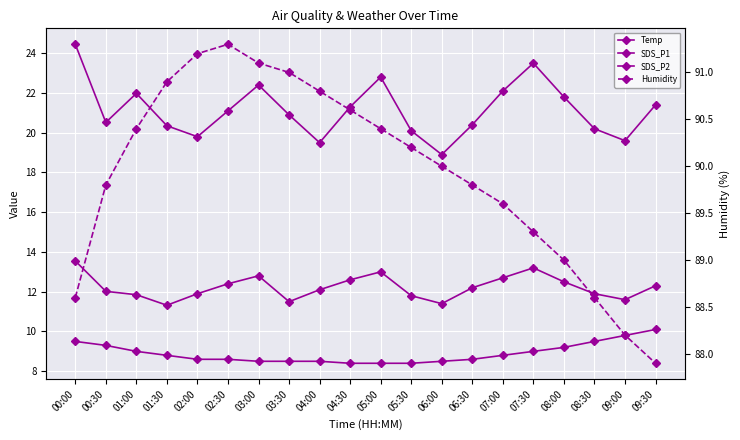

Reading left to right, list all the values displayed in this chart.

Temp: 00:00=9.5	00:30=9.3	01:00=9.0	01:30=8.8	02:00=8.6	02:30=8.6	03:00=8.5	03:30=8.5	04:00=8.5	04:30=8.4	05:00=8.4	05:30=8.4	06:00=8.5	06:30=8.6	07:00=8.8	07:30=9.0	08:00=9.2	08:30=9.5	09:00=9.8	09:30=10.1
SDS_P1: 00:00=24.4	00:30=20.5	01:00=22.0	01:30=20.4	02:00=19.8	02:30=21.1	03:00=22.4	03:30=20.9	04:00=19.5	04:30=21.3	05:00=22.8	05:30=20.1	06:00=18.9	06:30=20.4	07:00=22.1	07:30=23.5	08:00=21.8	08:30=20.2	09:00=19.6	09:30=21.4
SDS_P2: 00:00=13.6	00:30=12.0	01:00=11.8	01:30=11.3	02:00=11.9	02:30=12.4	03:00=12.8	03:30=11.5	04:00=12.1	04:30=12.6	05:00=13.0	05:30=11.8	06:00=11.4	06:30=12.2	07:00=12.7	07:30=13.2	08:00=12.5	08:30=11.9	09:00=11.6	09:30=12.3
Humidity: 00:00=88.6	00:30=89.8	01:00=90.4	01:30=90.9	02:00=91.2	02:30=91.3	03:00=91.1	03:30=91.0	04:00=90.8	04:30=90.6	05:00=90.4	05:30=90.2	06:00=90.0	06:30=89.8	07:00=89.6	07:30=89.3	08:00=89.0	08:30=88.6	09:00=88.2	09:30=87.9